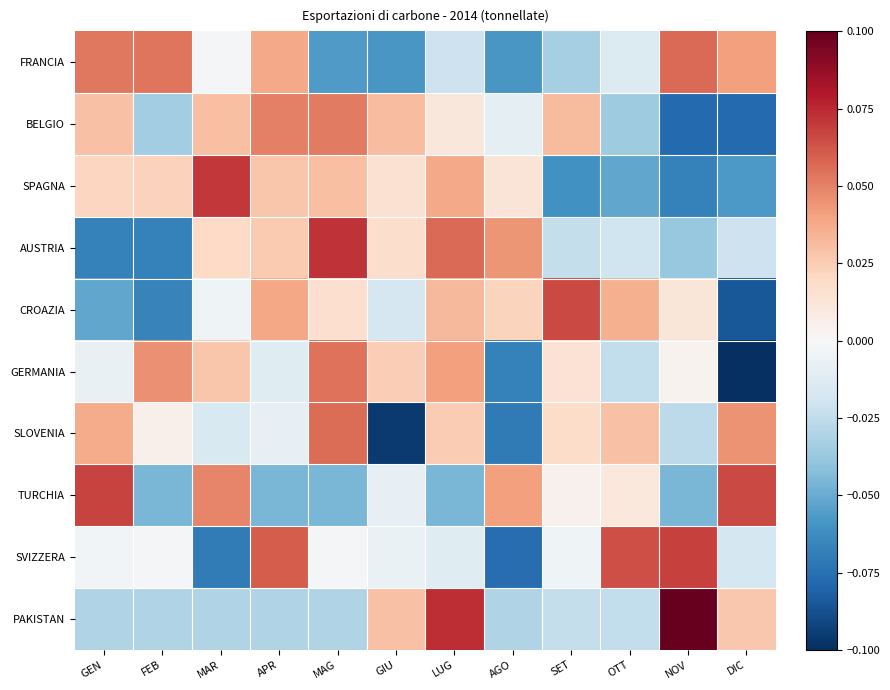

Which series has the largest range (max minus min)?

GERMANIA